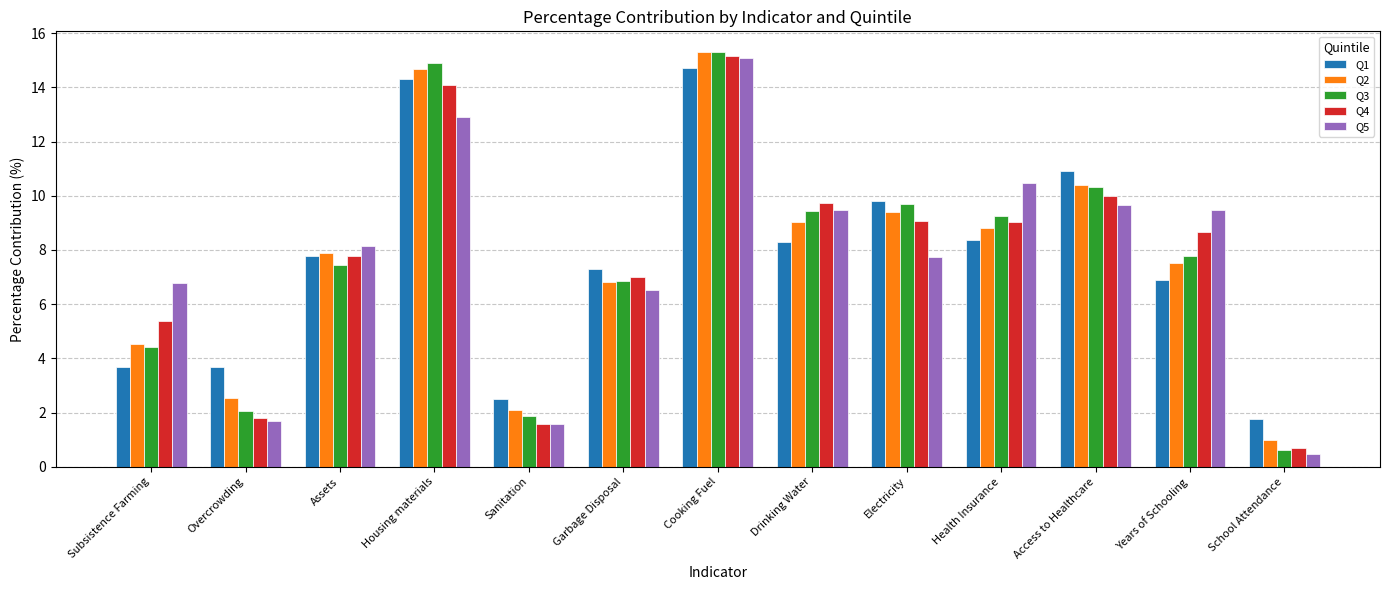

How many data points in Q3 are less than 7?

5